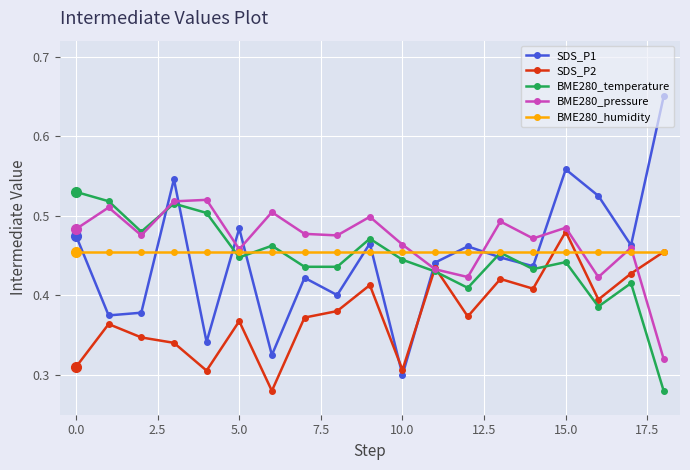

Which series has the widest spread of values?

SDS_P1